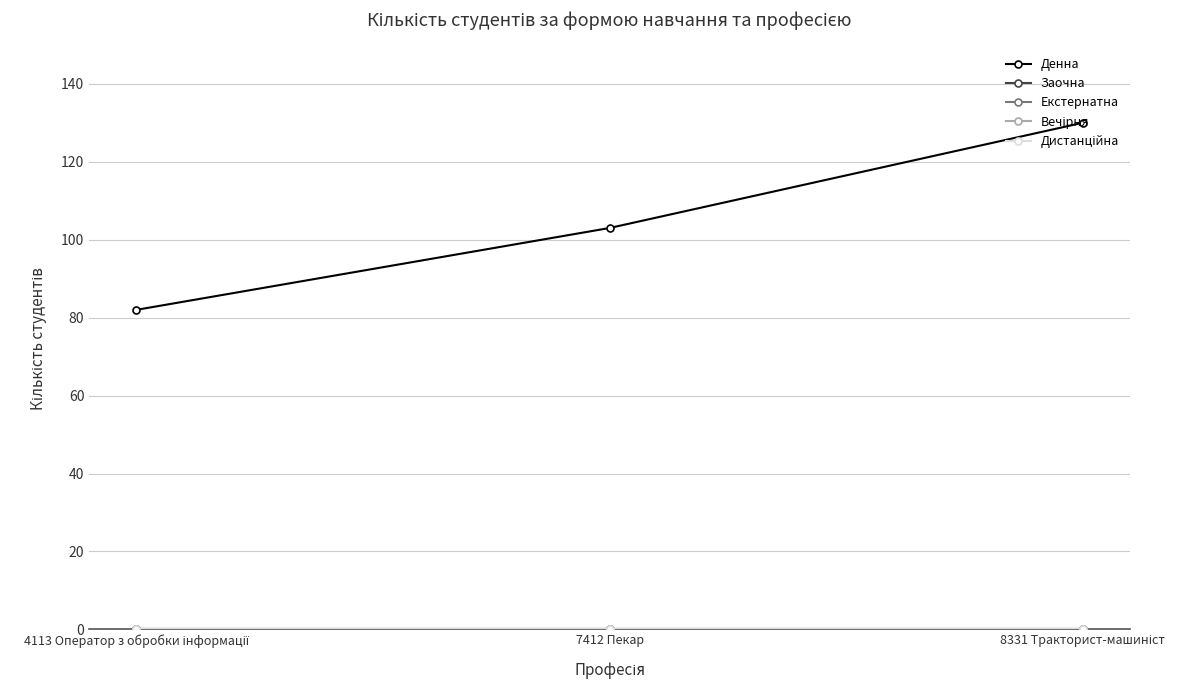

What is the difference between the highest and lowest values at 8331 Тракторист-машиніст?

130